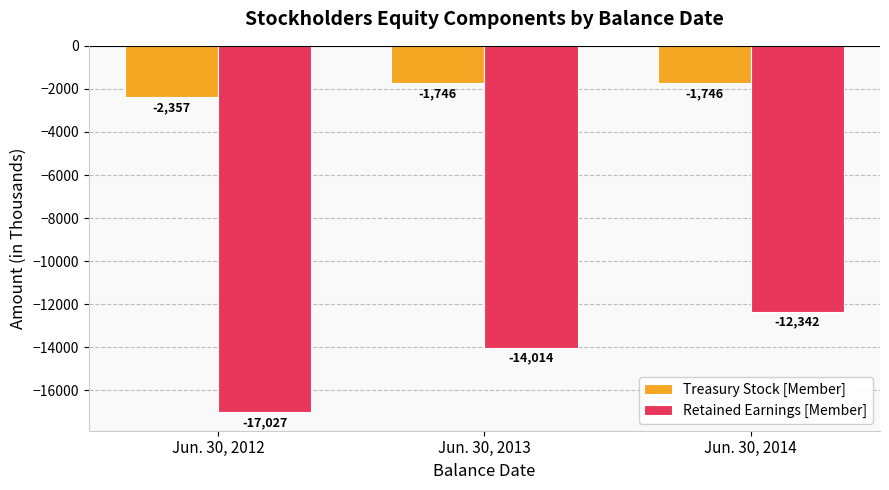

What is the sum of all Treasury Stock [Member] values?

-5849